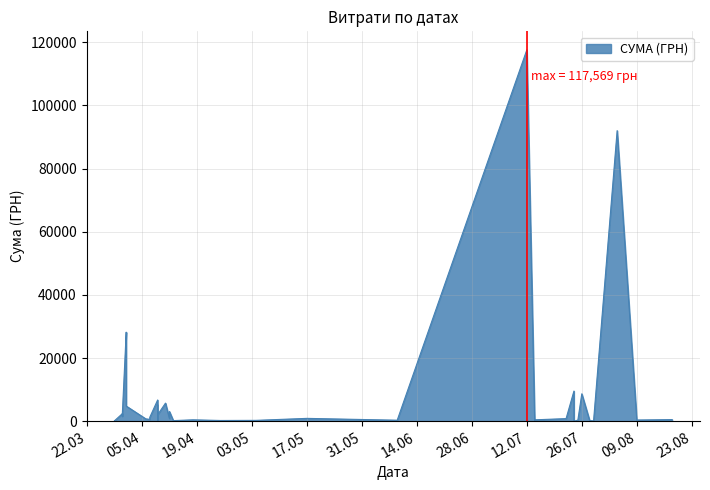

At which category does the chart reach its peak across all series?

12.07.2016